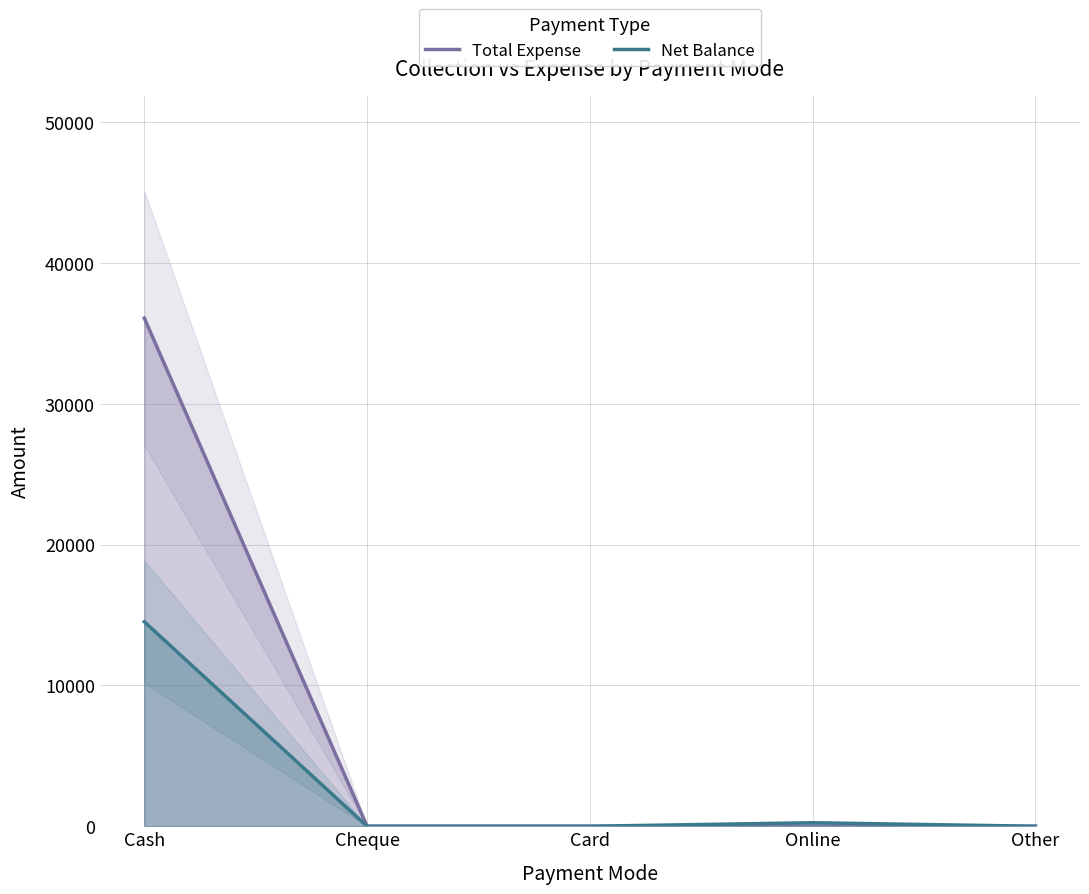

Which category has the lowest value in the Total Expense series?

Cheque